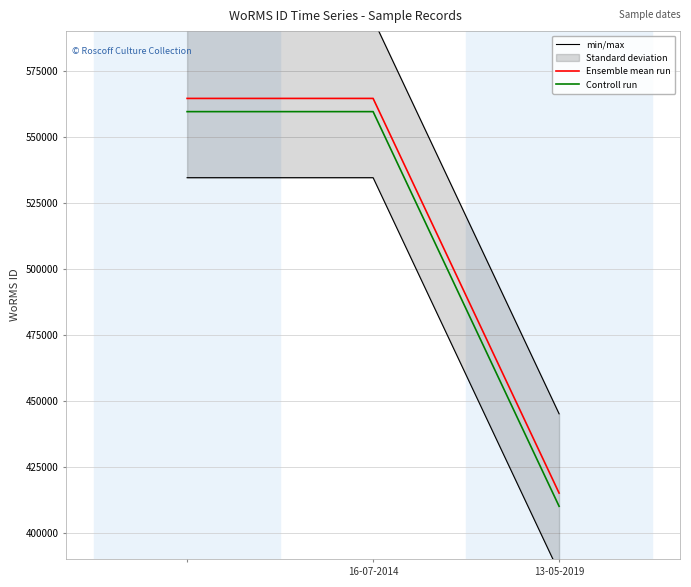

What is the difference between the maximum and minimum values in the Controll run series?

149388